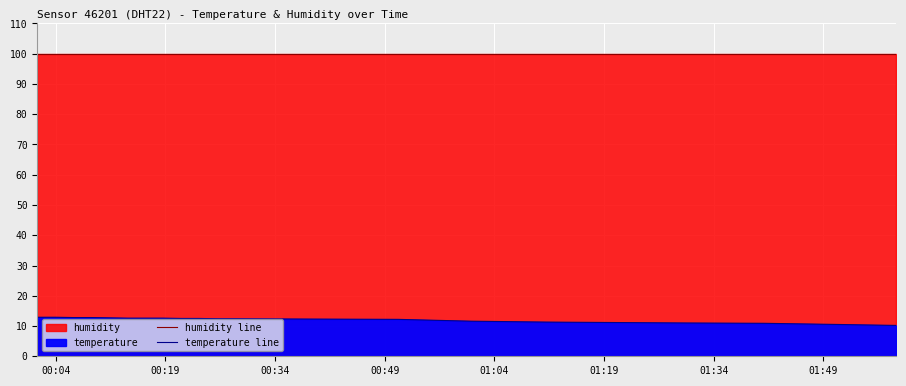

What is the difference between the second highest and minimum values in the temperature line series?

2.7